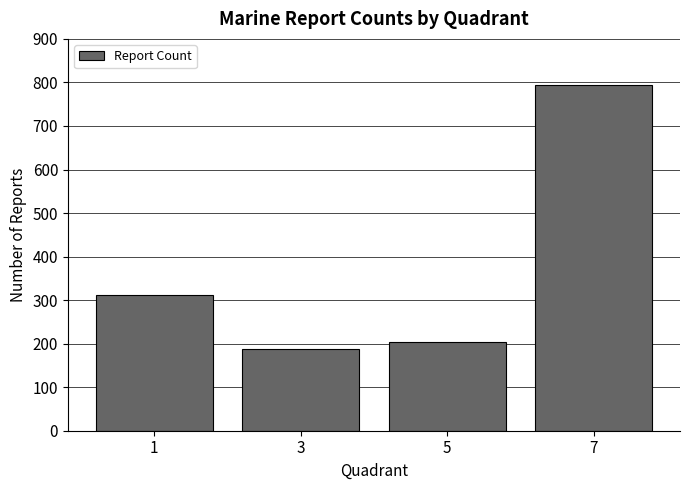

What is the difference between the second highest and minimum values?

125